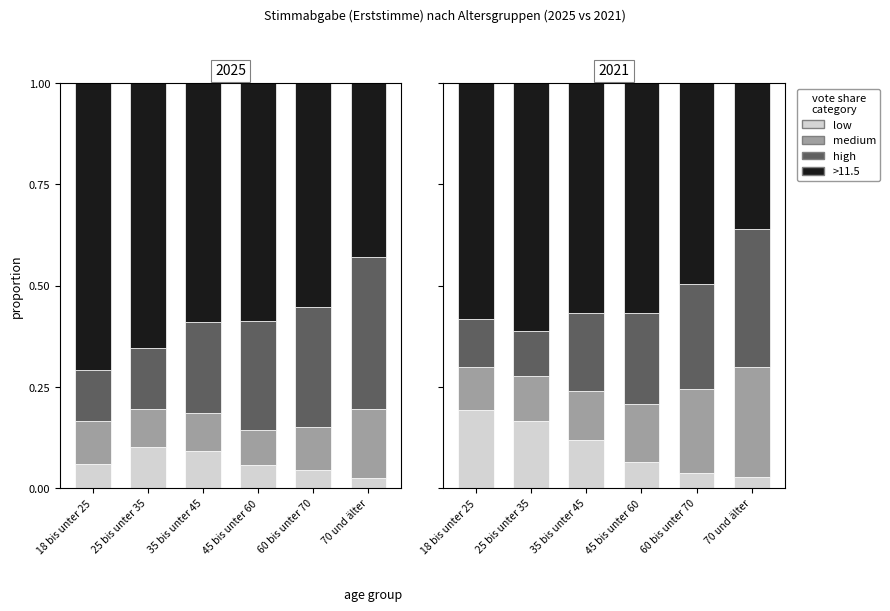

What is the spread (max minus min) of values at 70 und älter?

0.3